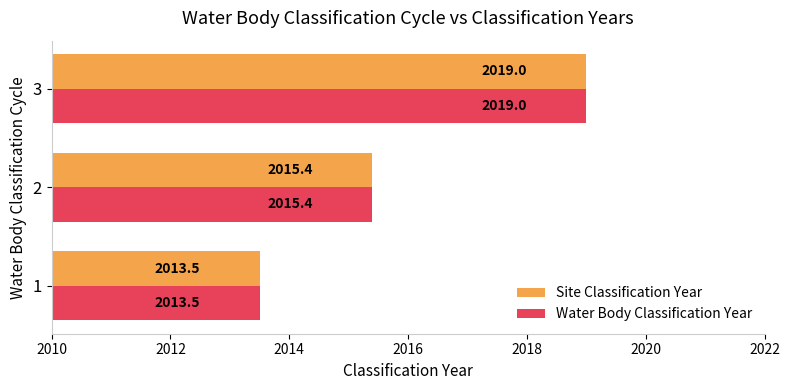

The value of Site Classification Year at 1 is 2013.5. True or false?

True